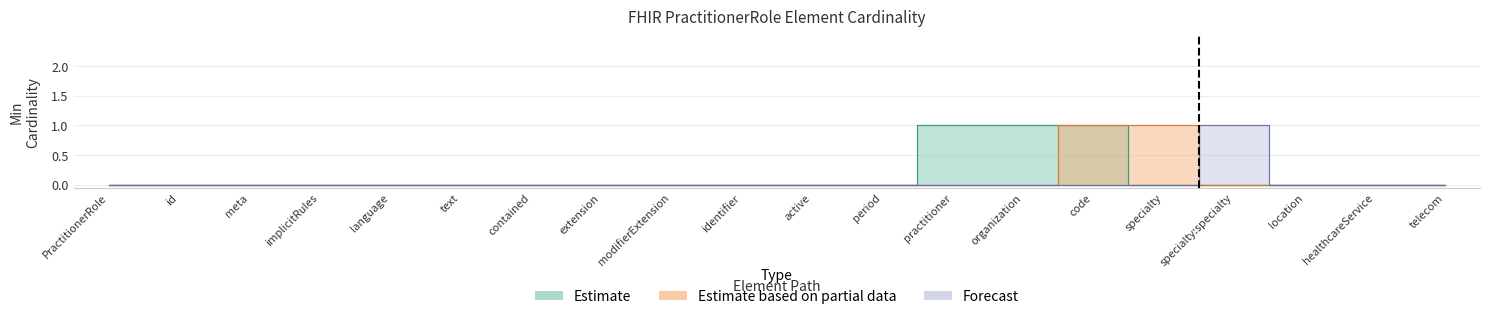

True or false: Estimate and Forecast intersect in this chart.

False